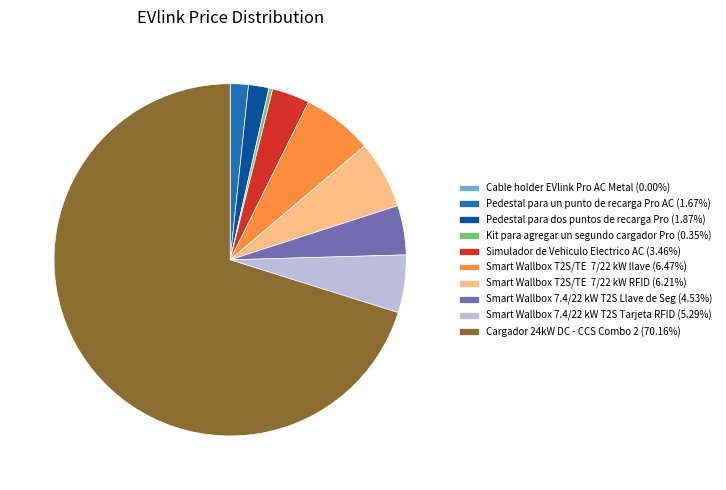

Which slice represents more than half of the pie?

Cargador 24kW DC - CCS Combo 2